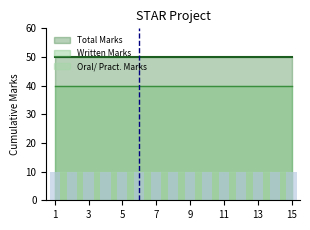

What are all the series names shown in the legend?

Oral/ Pract. Marks, Written Marks, Total Marks